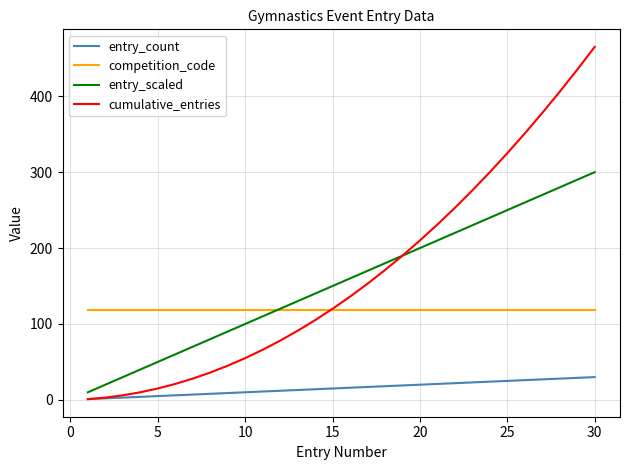

Which series has the largest range (max minus min)?

cumulative_entries